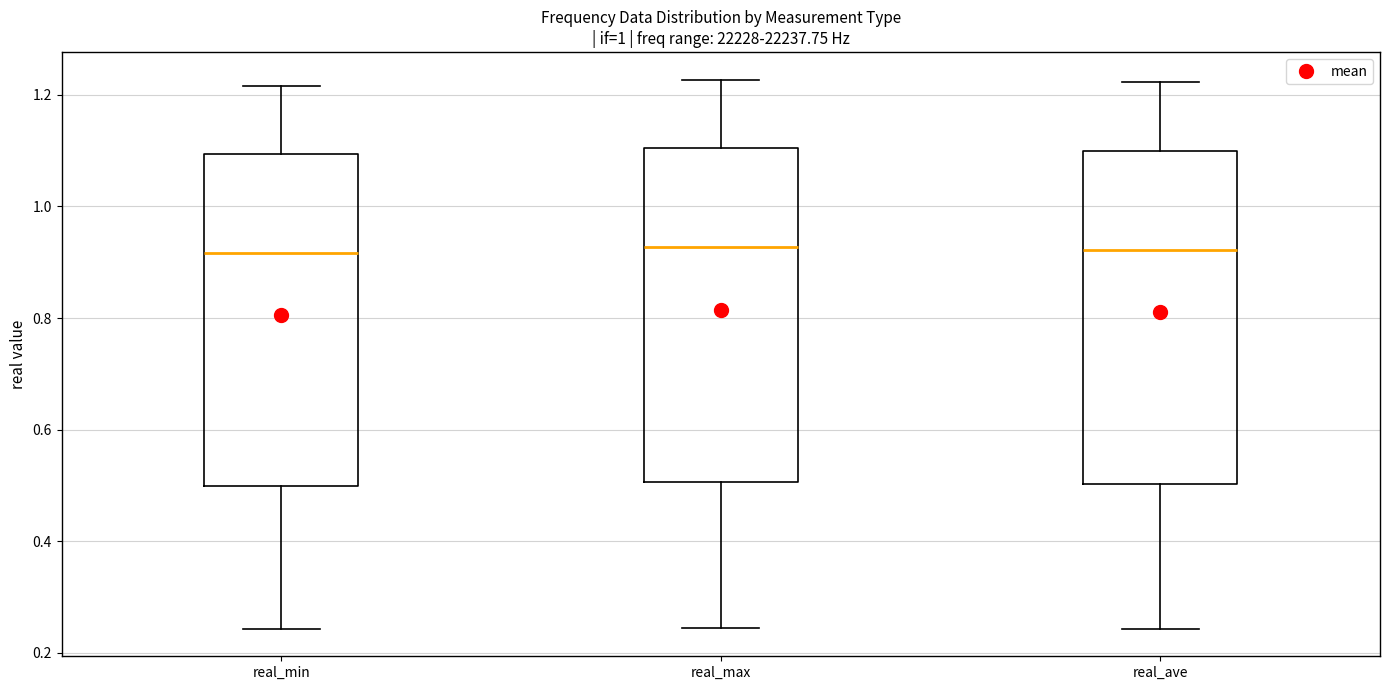

Where is the lower edge of the box for real_min on the y-axis? The values are not printed on the chart, so give them approximately, as read against the axis.

0.50